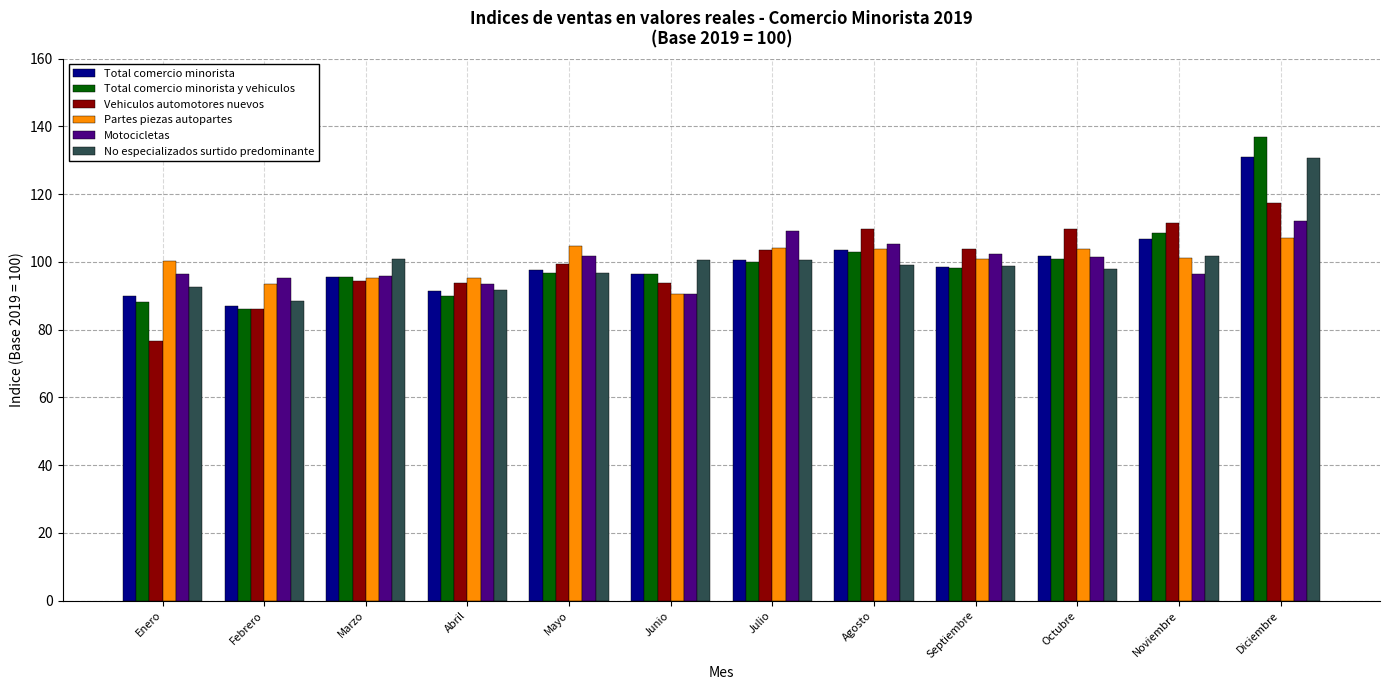

What is the difference between the maximum and minimum values in the Total comercio minorista series?

44.2